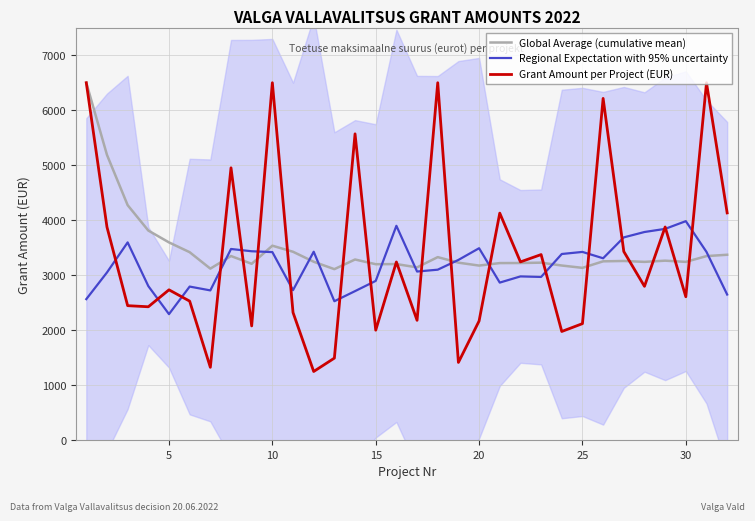

Between 0 and 10, which series saw the biggest shift?

Grant Amount per Project (EUR)